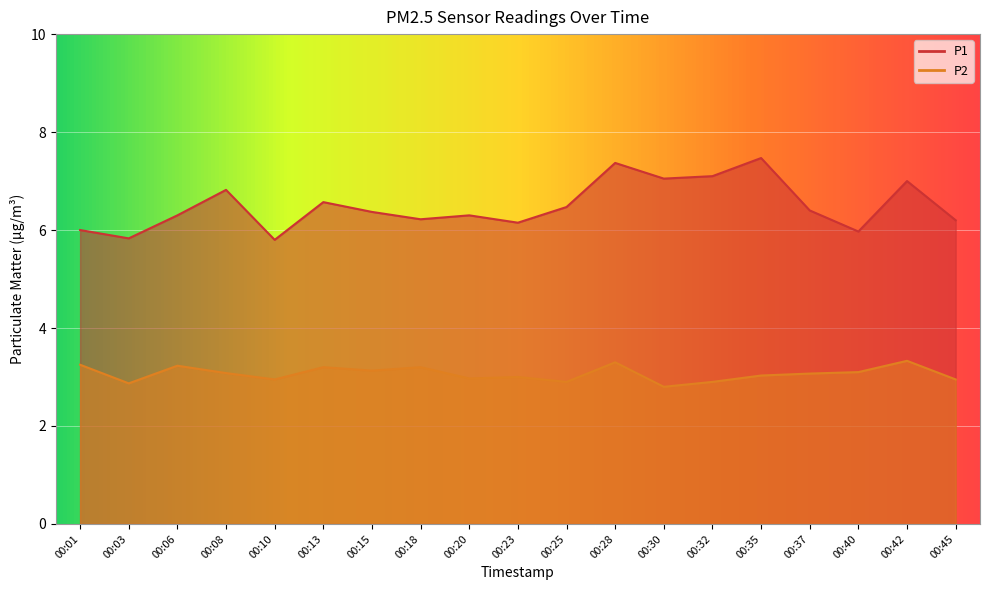

The P2 series shows 5.5 at 00:01. True or false?

False